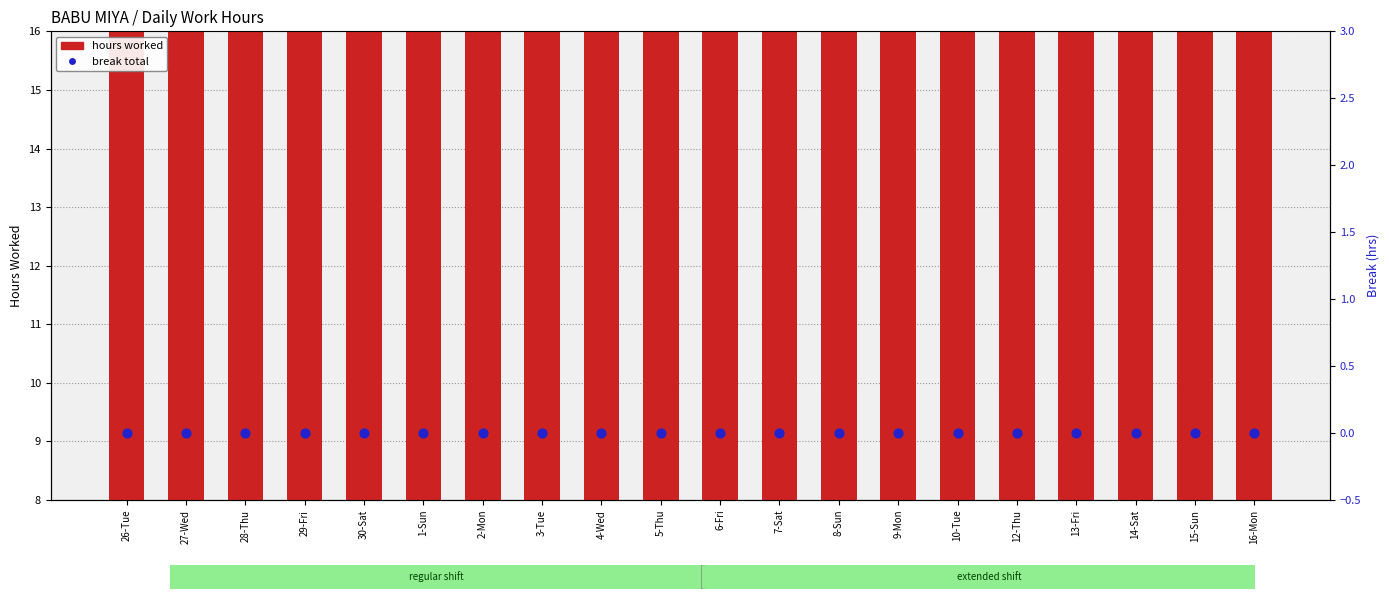

What are all the series names shown in the legend?

hours worked, break total